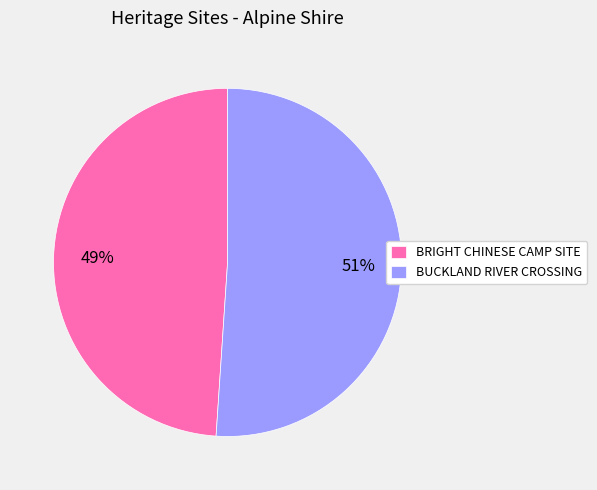

Rank the categories by value from lowest to highest.

BRIGHT CHINESE CAMP SITE, BUCKLAND RIVER CROSSING